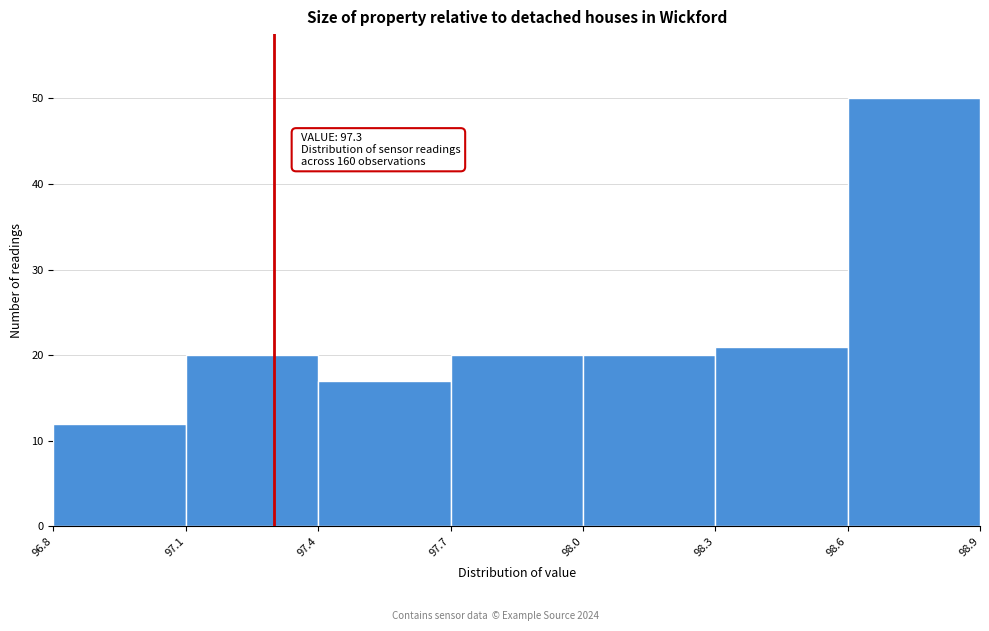

Which range on the x-axis has the tallest bar?

98.6 to 98.9